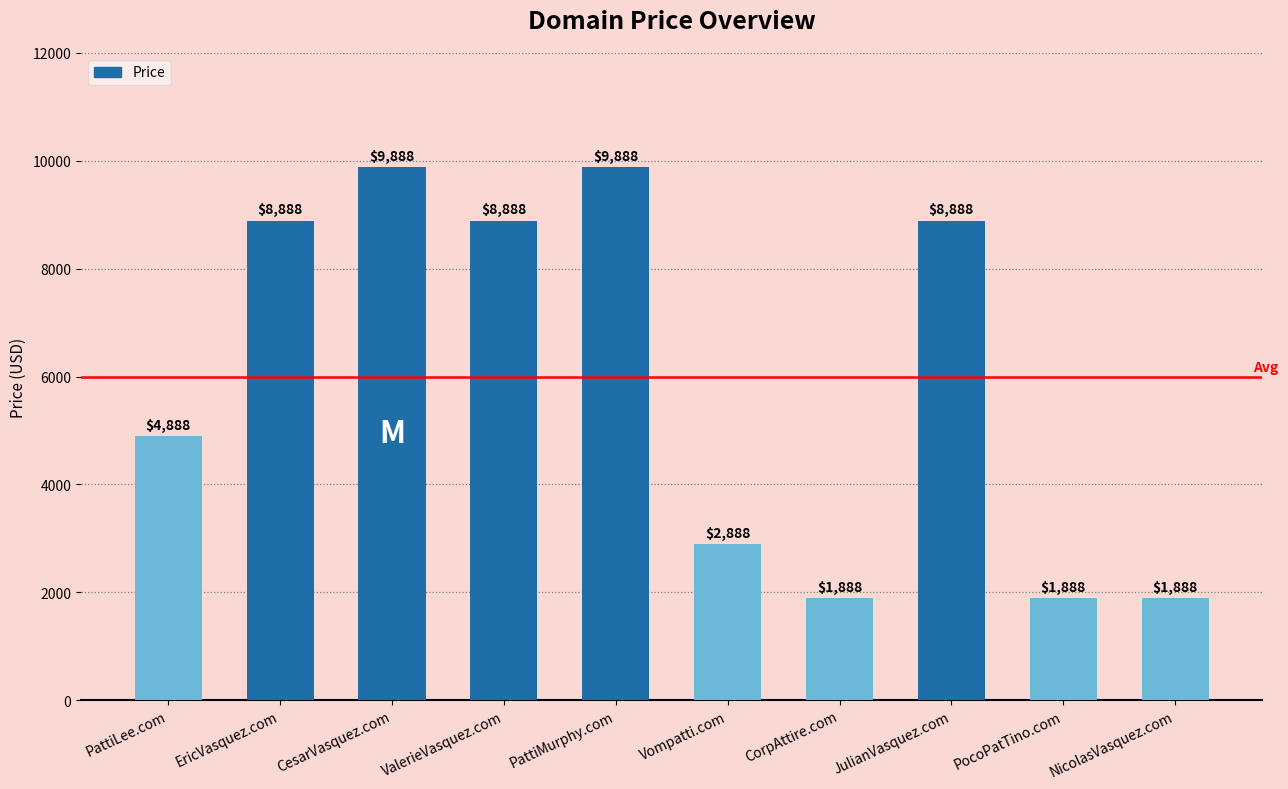

What is the maximum value shown in the chart?

9888